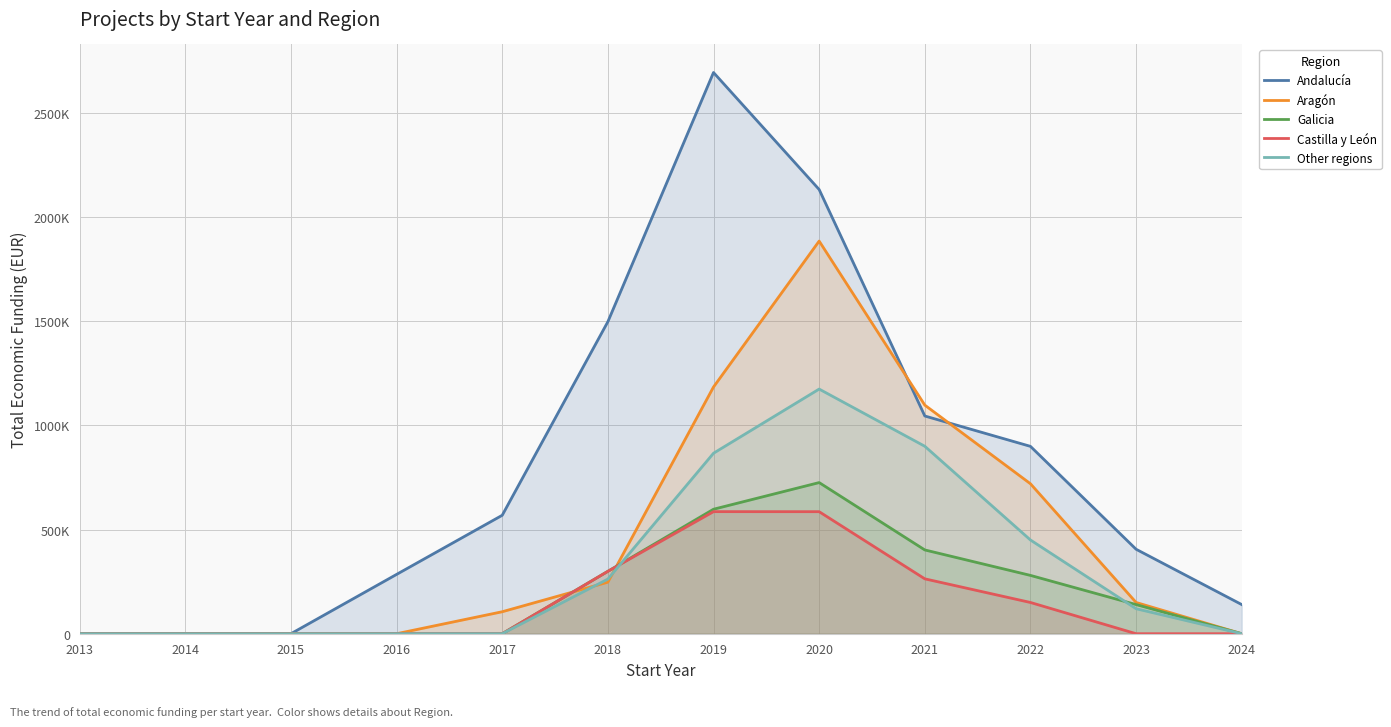

At which label does Castilla y León reach its minimum?

2013